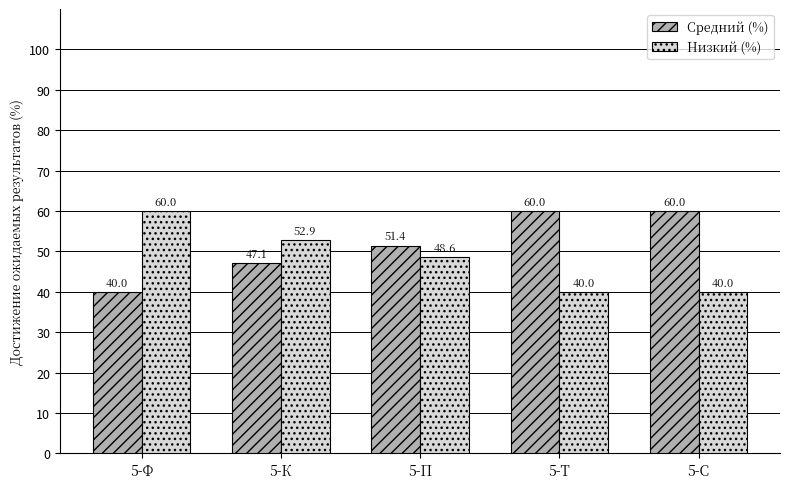

Reading left to right, list all the values displayed in this chart.

Средний (%): 5-Ф=40.0	5-К=47.1	5-П=51.4	5-Т=60.0	5-С=60.0
Низкий (%): 5-Ф=60.0	5-К=52.9	5-П=48.6	5-Т=40.0	5-С=40.0